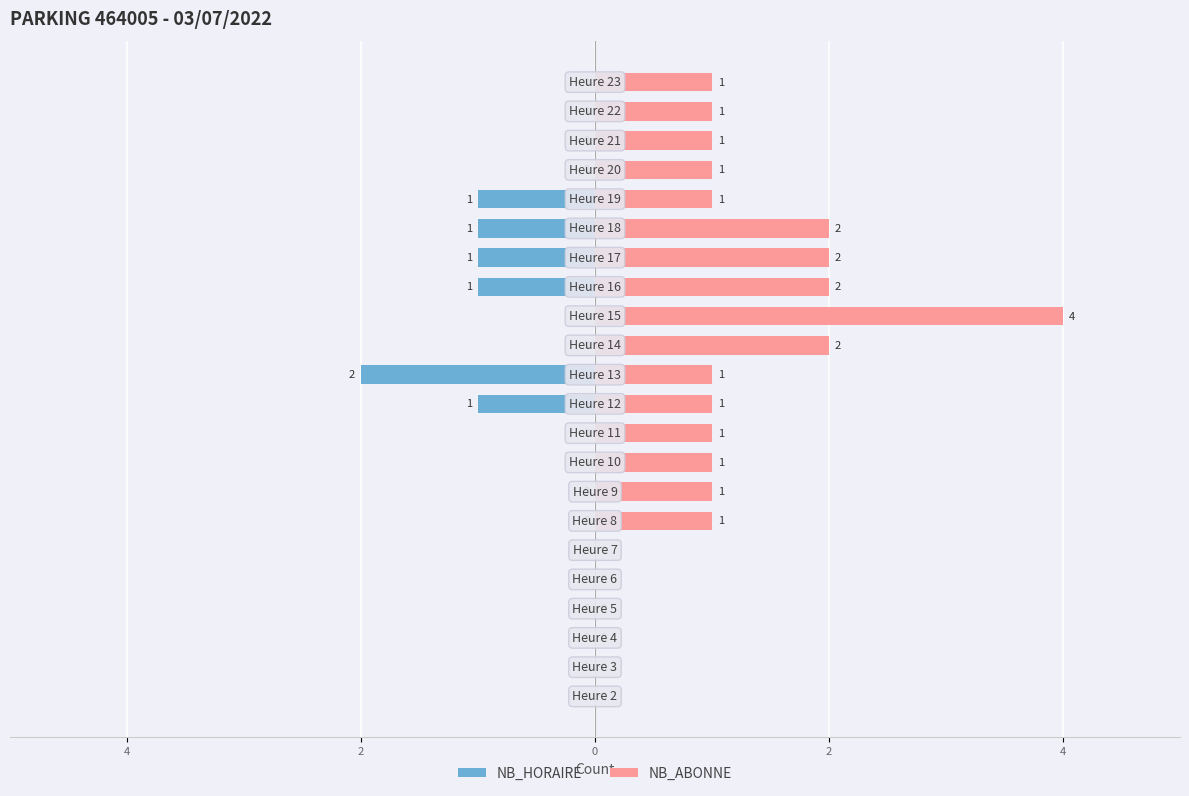

What is the minimum value shown in the chart?

-2